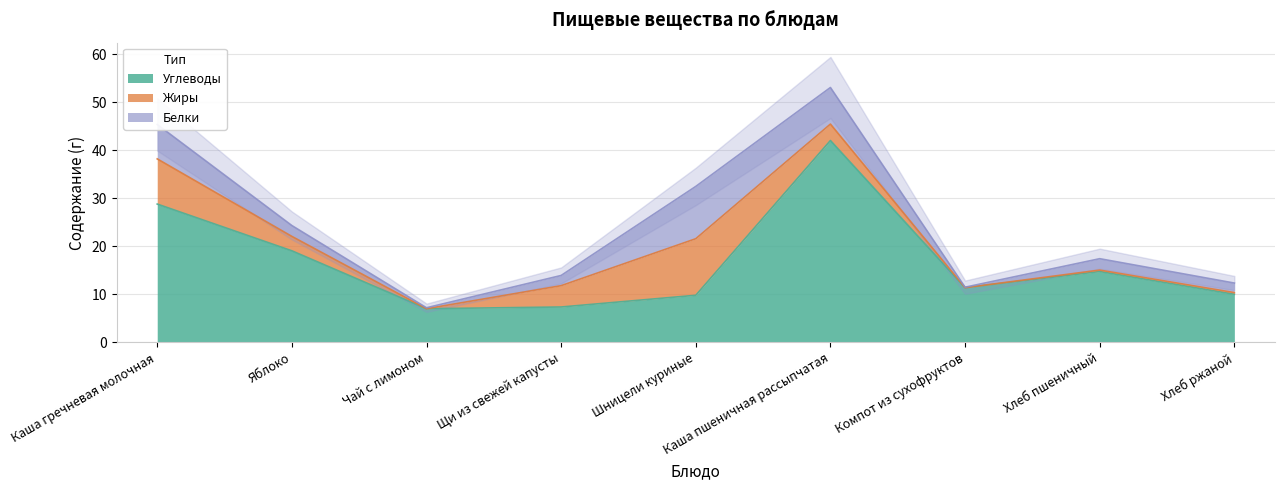

What is the label of the 6th point from the right?

Щи из свежей капусты